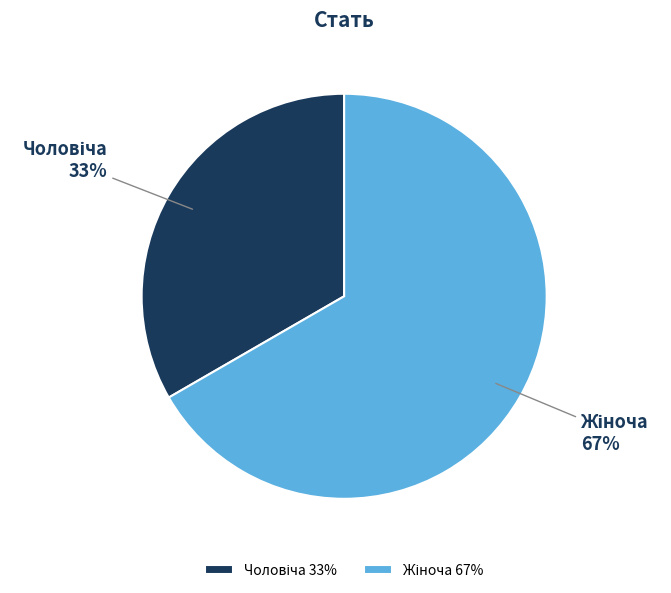

Is there a majority slice in this chart?

Yes